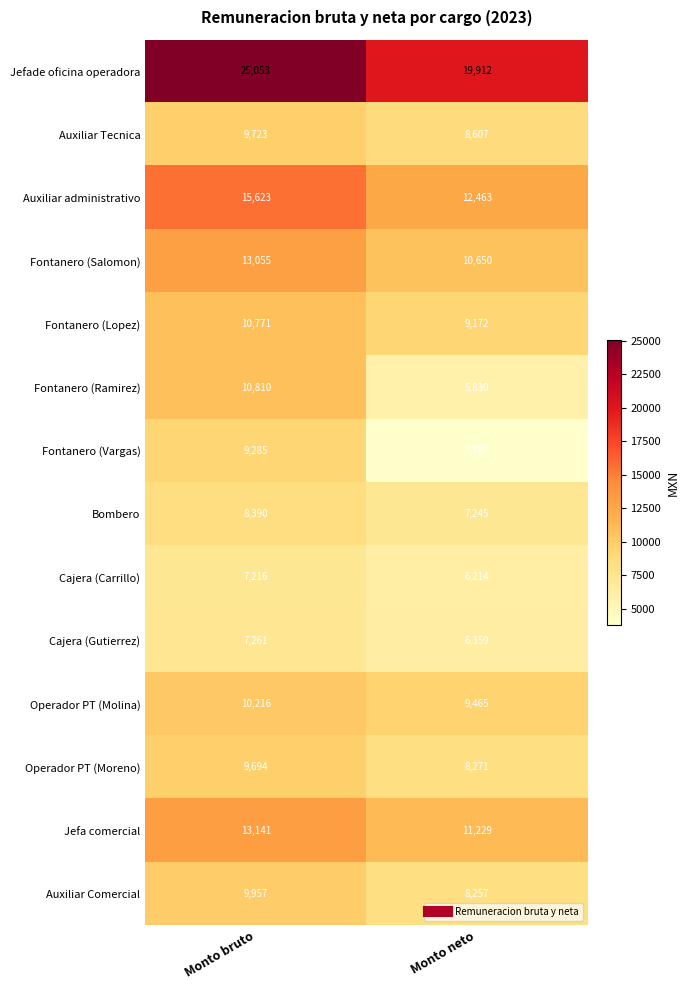

Which category has the lowest value across all series?

Monto neto